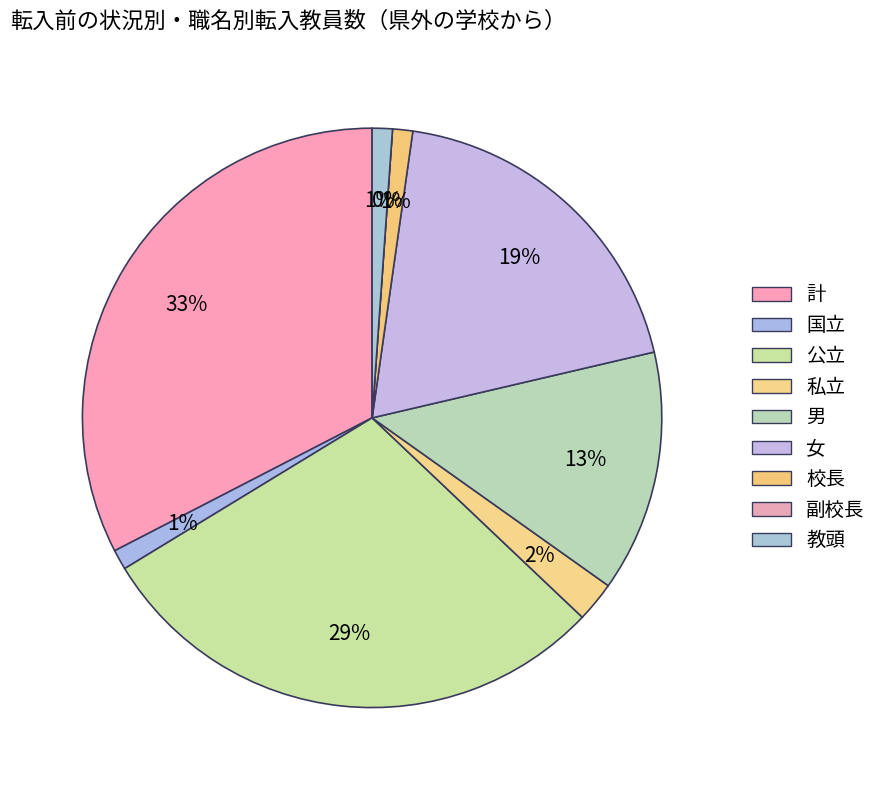

Which slice is the largest?

計